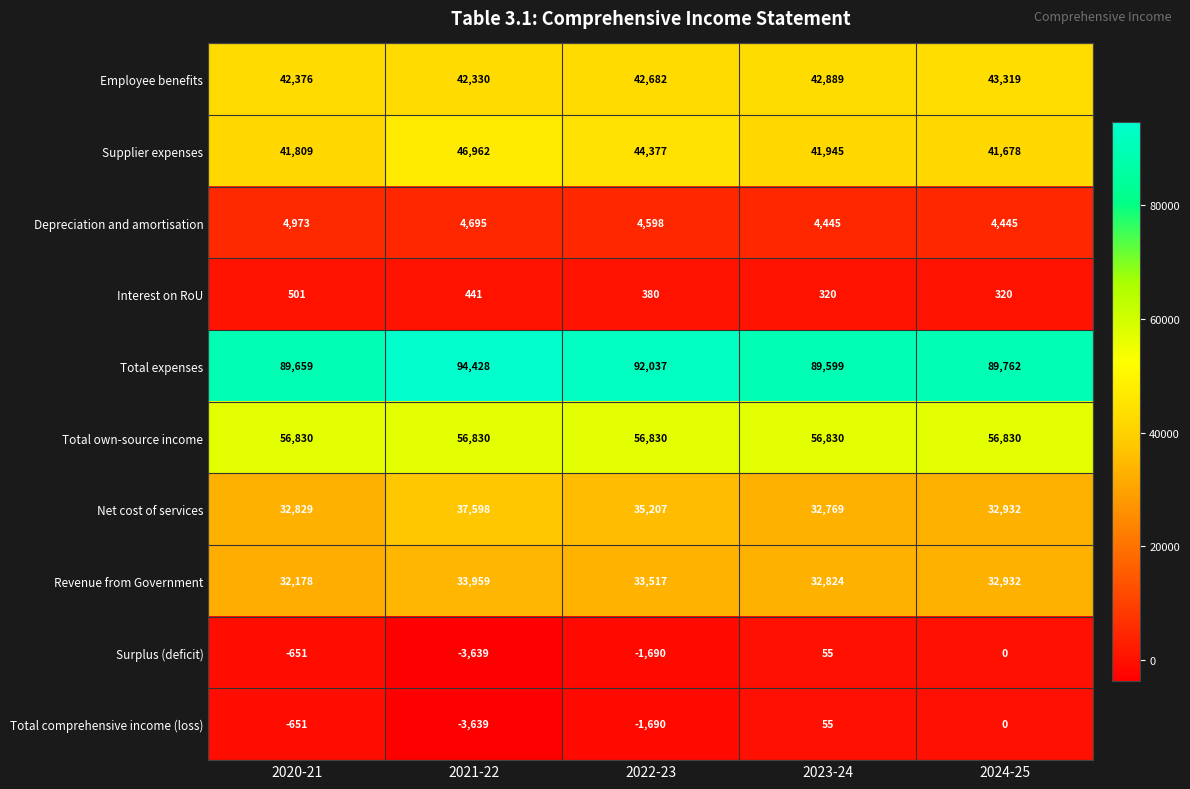

At how many categories does at least one series exceed 48709?

5